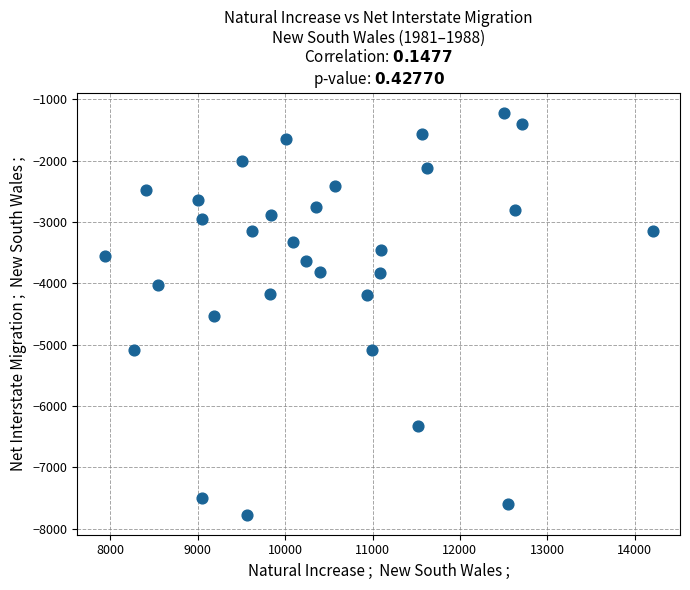

What is the range of Y values (max minus min)?

6549